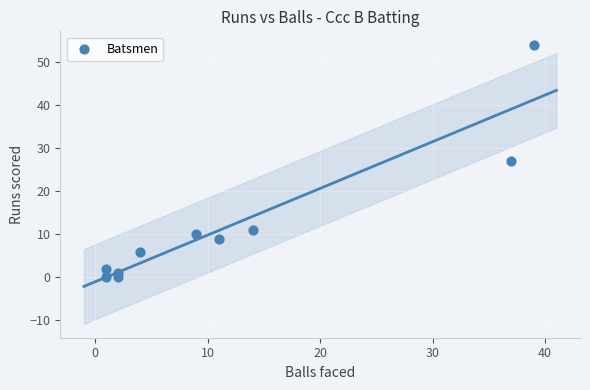

What is the range of Y values (max minus min)?

54